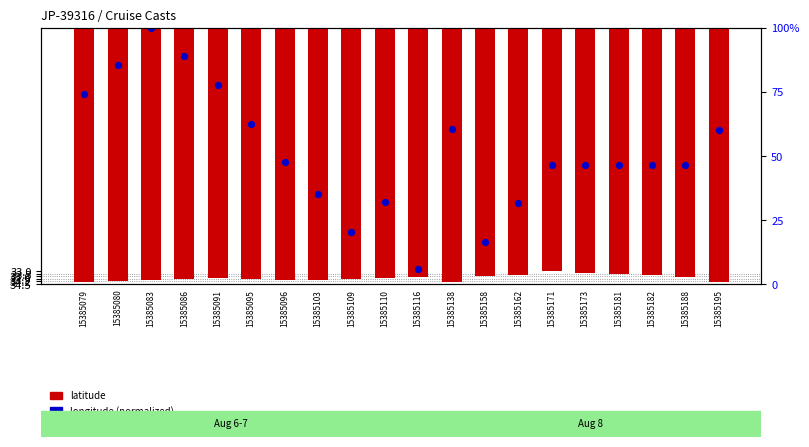

Which series has the widest spread of Y values?

longitude (norm.)